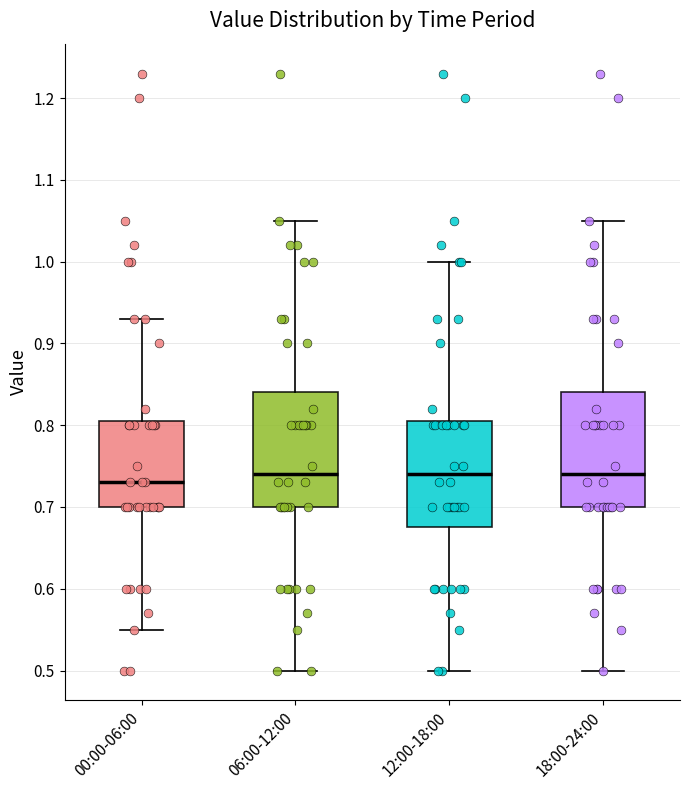

Where is the lower edge of the box for 12:00-18:00 on the y-axis? The values are not printed on the chart, so give them approximately, as read against the axis.

0.68